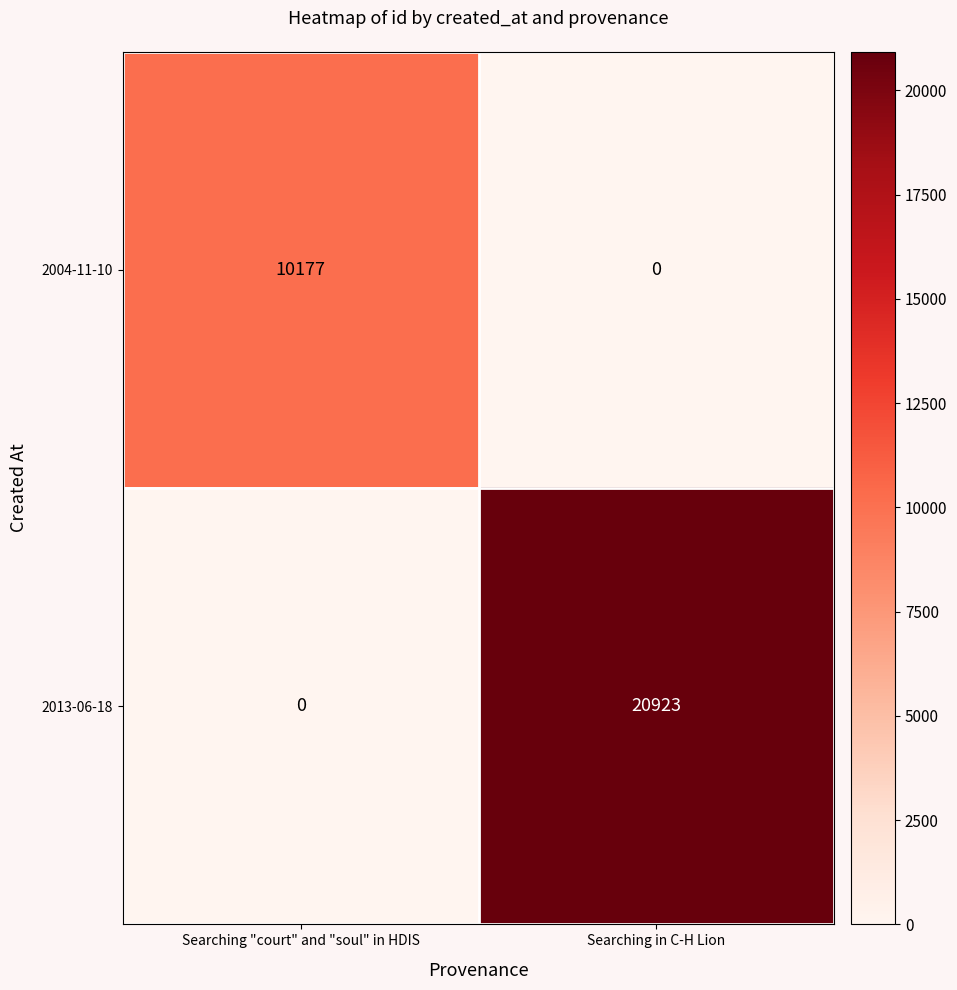

Which series changed the most between Searching "court" and "soul" in HDIS and Searching in C-H Lion?

2013-06-18